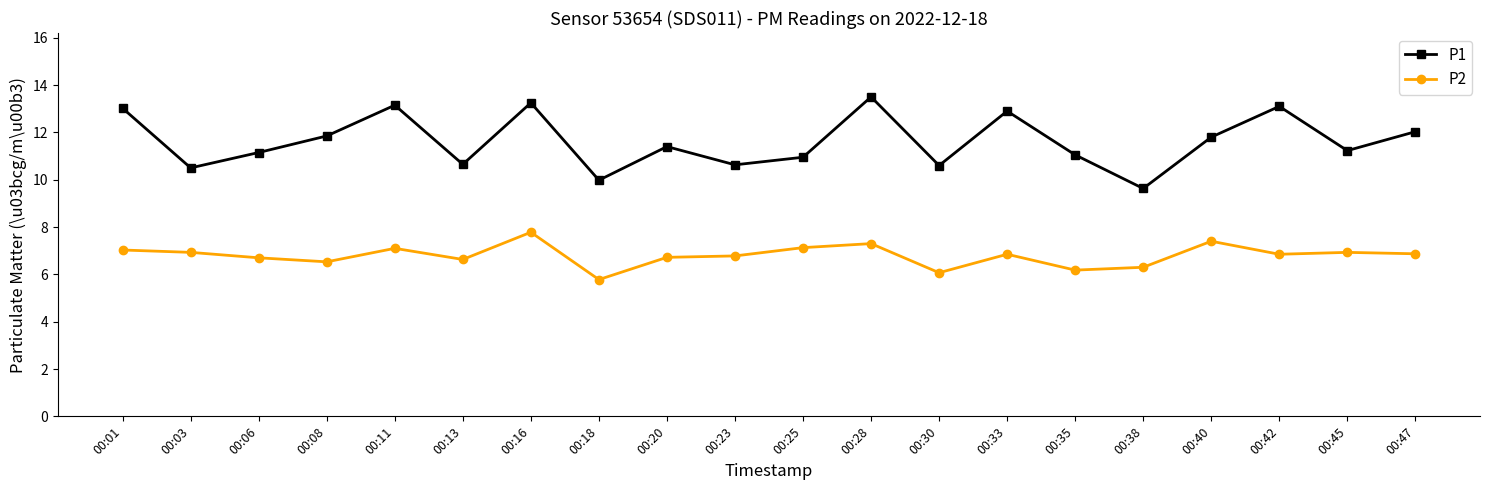

What are all the series names shown in the legend?

P1, P2